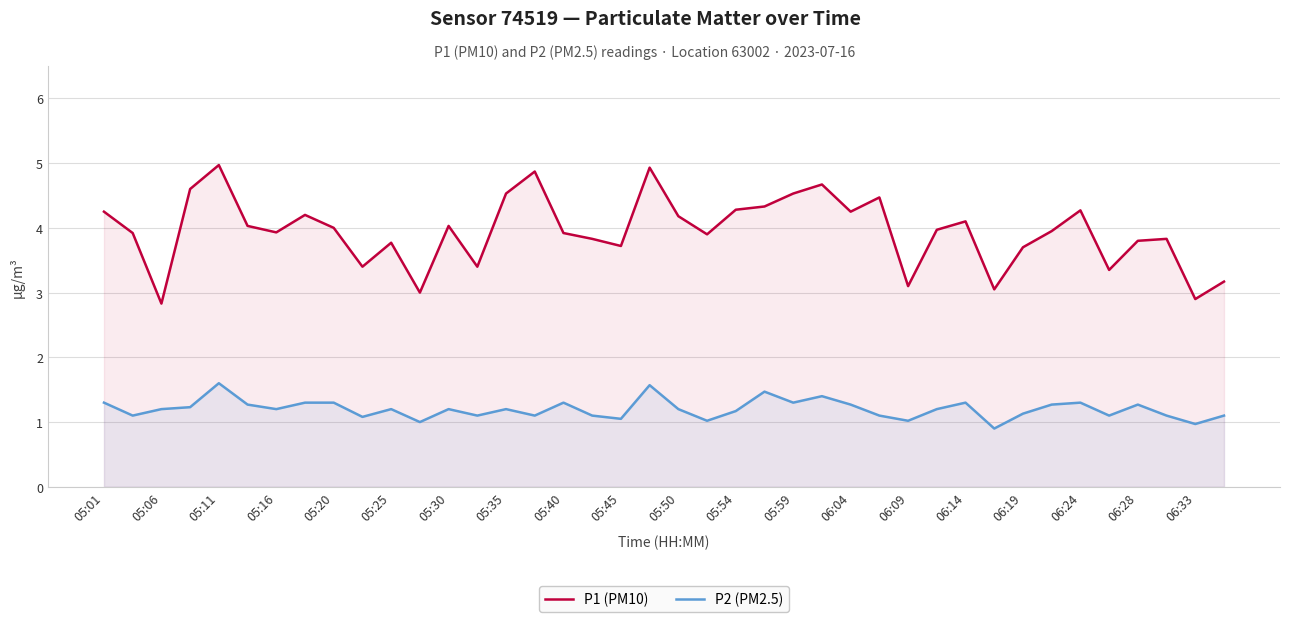

True or false: P2 (PM2.5) and P1 (PM10) cross at least once.

False